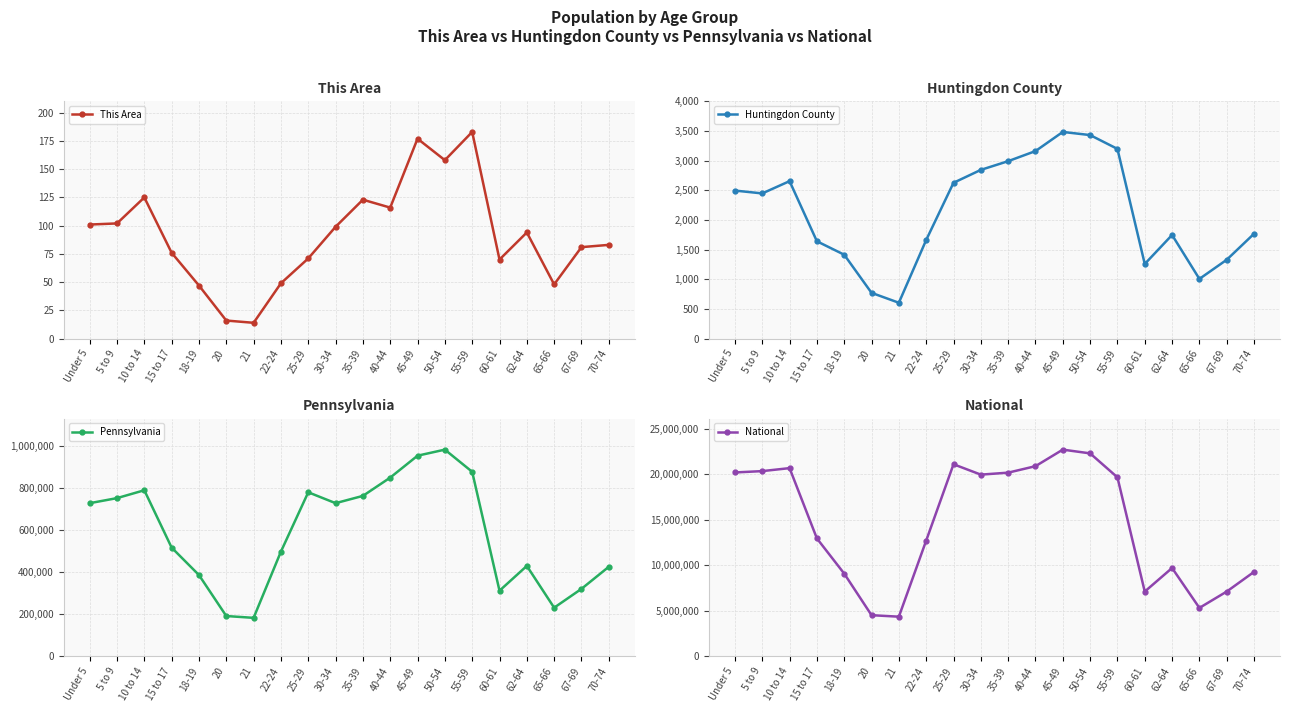

True or false: Pennsylvania has more than 0 interior local peaks.

True